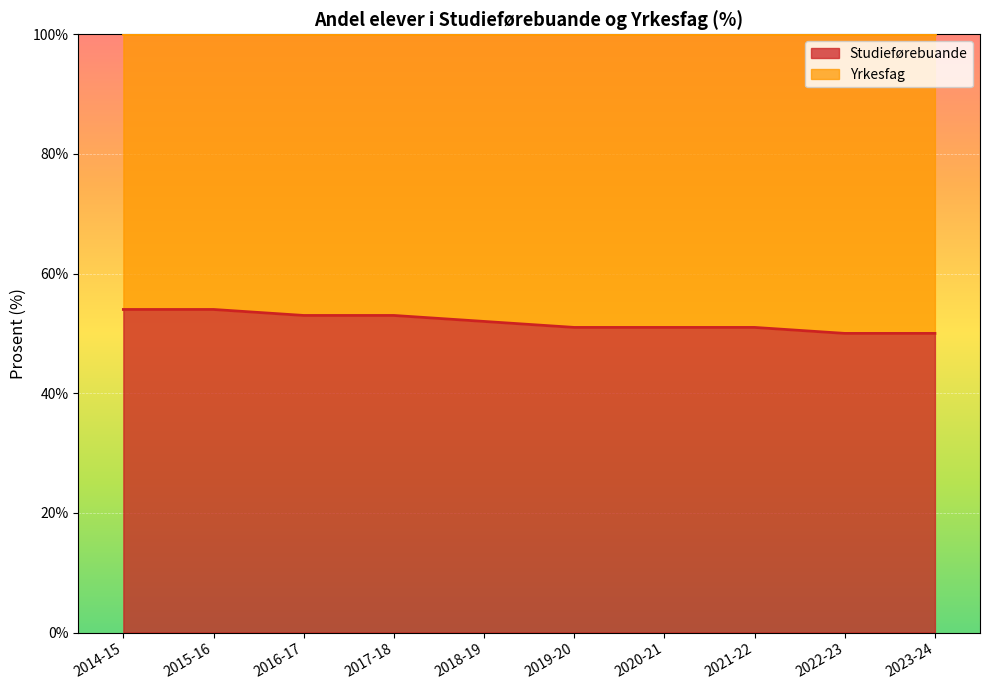

How many lines are shown in the chart?

2